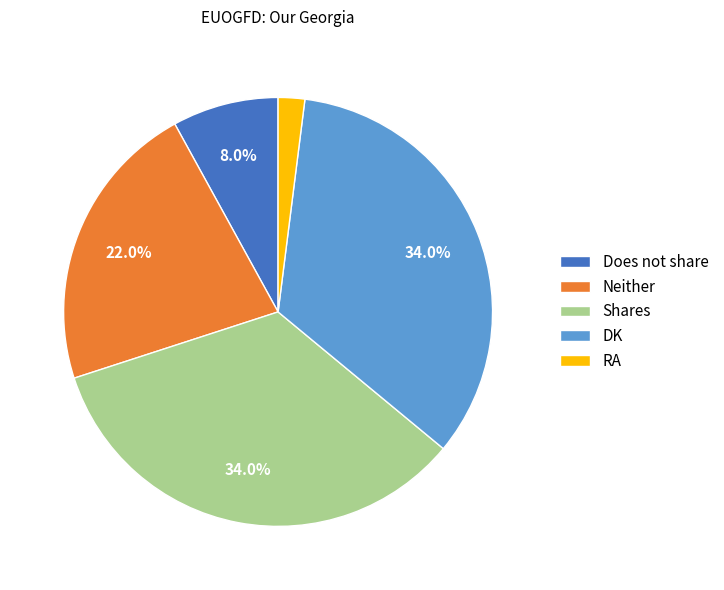

To the nearest percent, what portion does RA represent?

2%